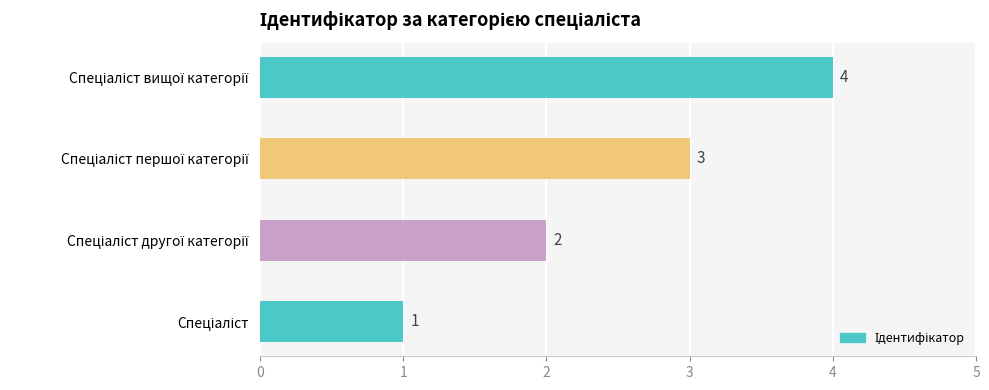

What is the sum of all values?

10